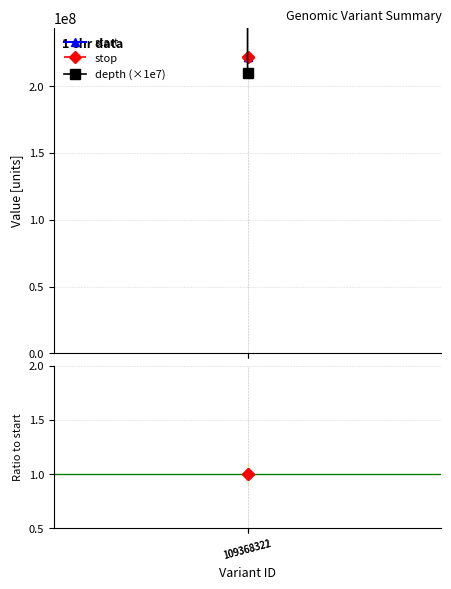

Is the value of depth (×1e7) at 109368321 greater than the value of stop / start at 109368321?

Yes